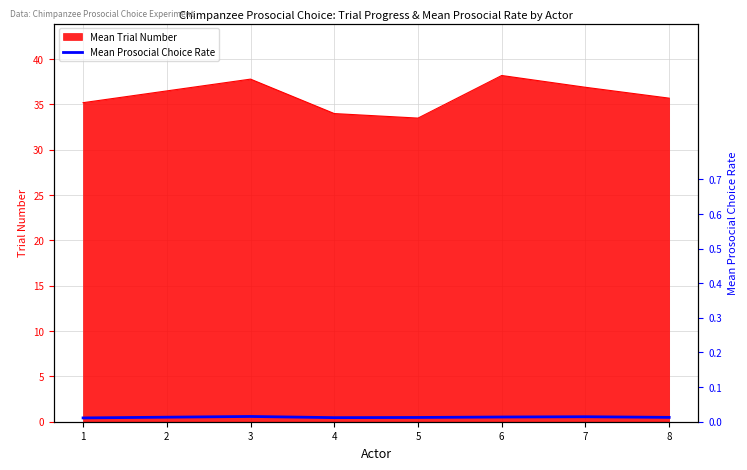

Is it true that Mean Trial Number equals 48.5 at 5?

False